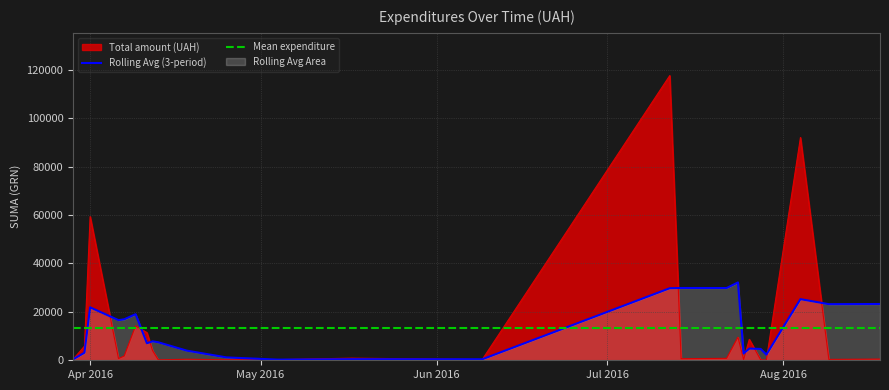

How many series are shown in this chart?

3